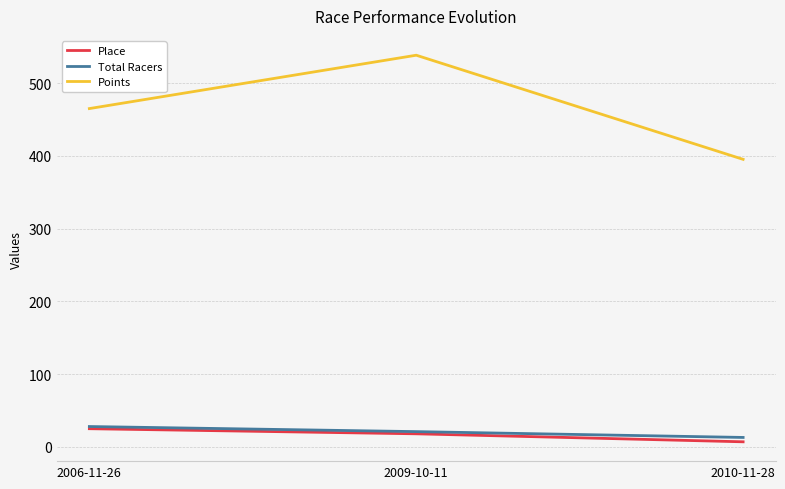

Which category has the highest value across all series?

2009-10-11